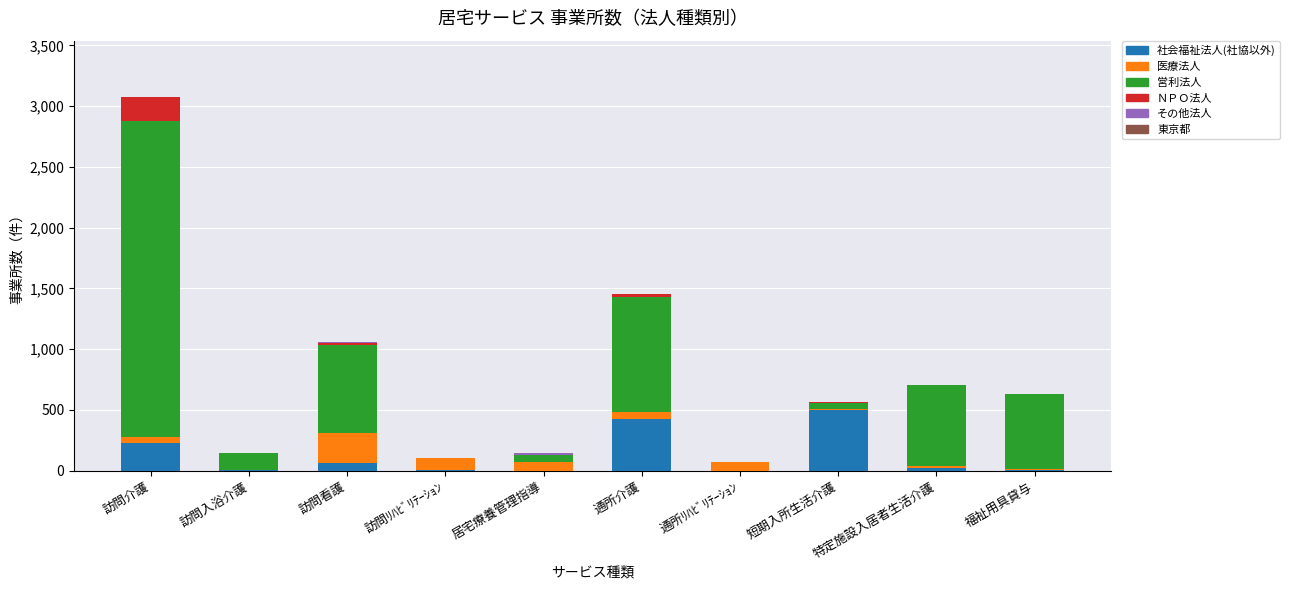

What is the maximum value for 社会福祉法人(社協以外)?

502